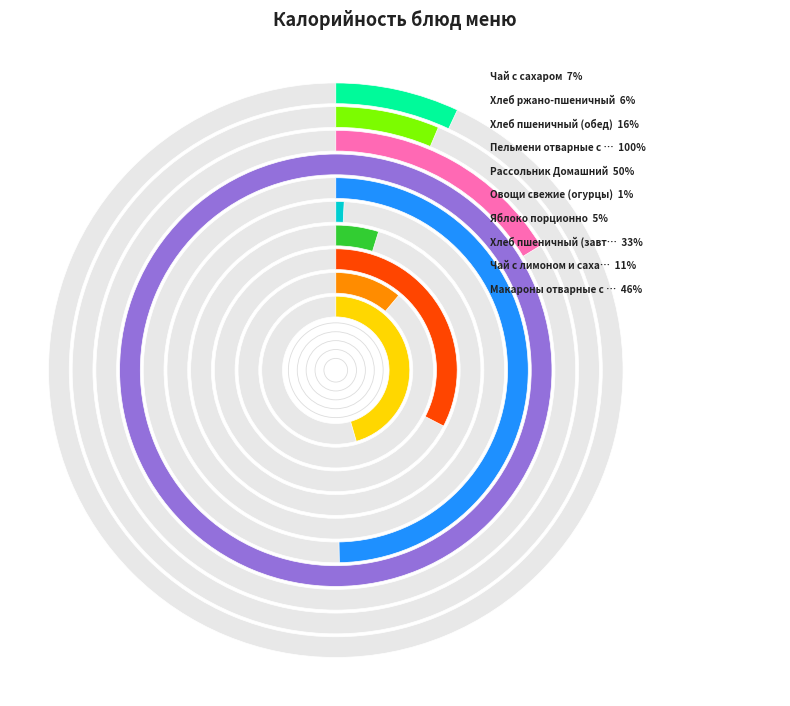

Is there any slice that represents more than half of the pie?

No